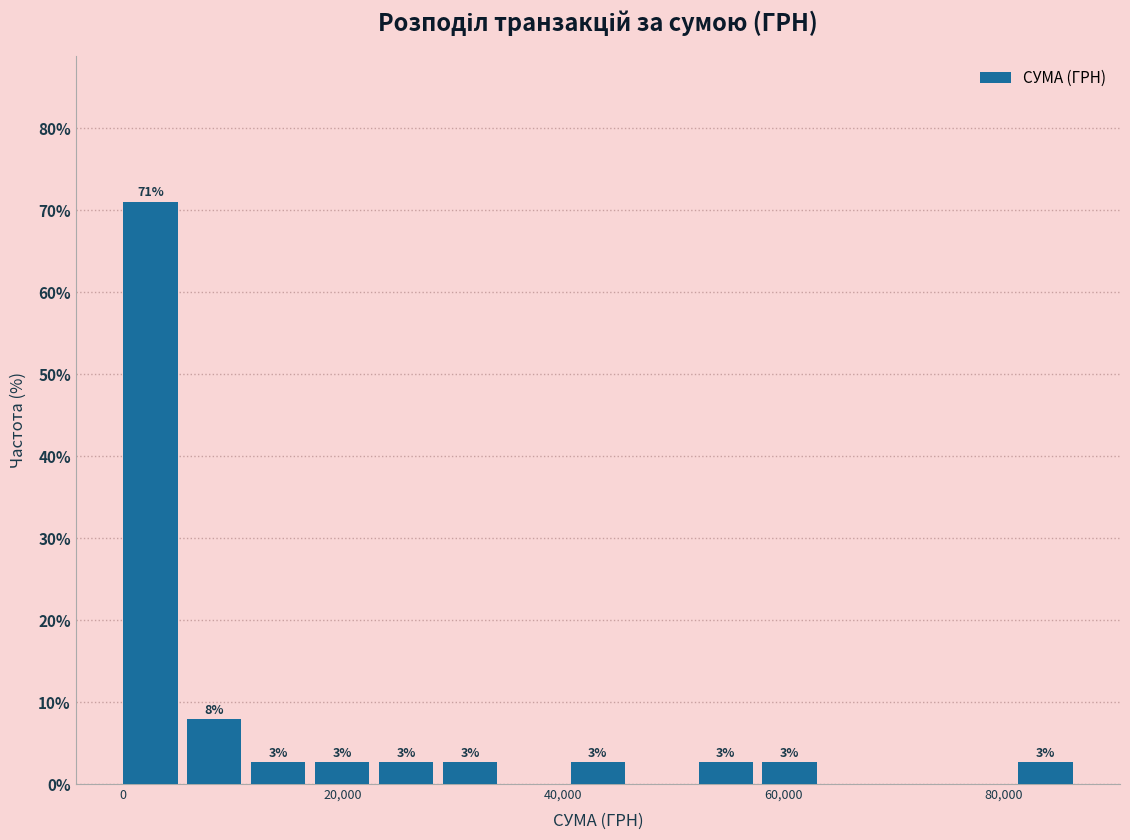

Read against the x-axis, roughly where is the centre of the tallest bar?

2000